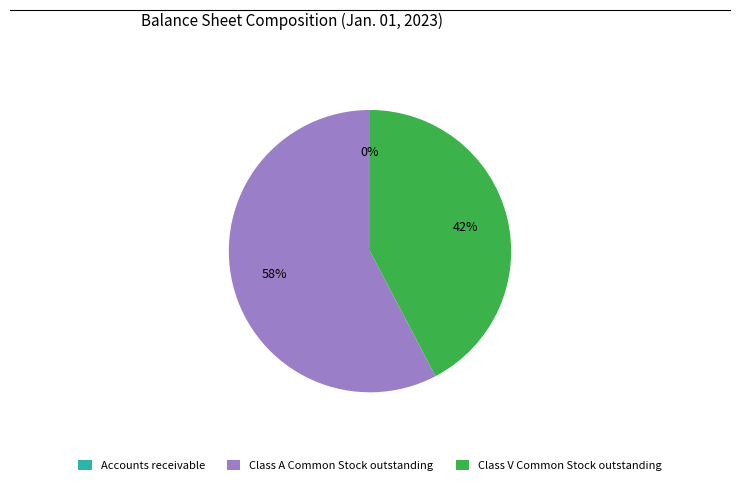

True or false: Class V Common Stock outstanding accounts for 30% of the total.

False